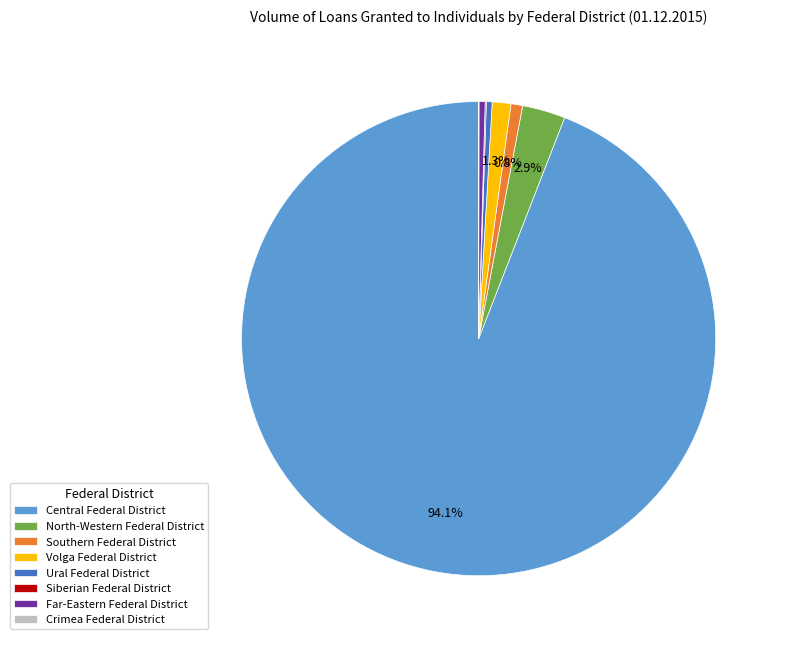

Which slice is the largest?

Central Federal District